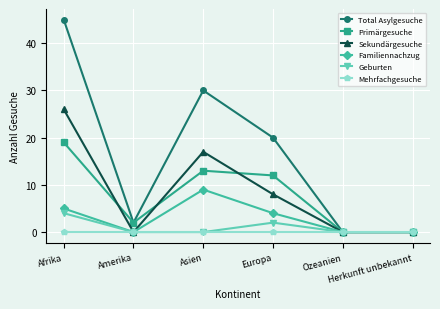

What is the sum of all Total Asylgesuche values?

97